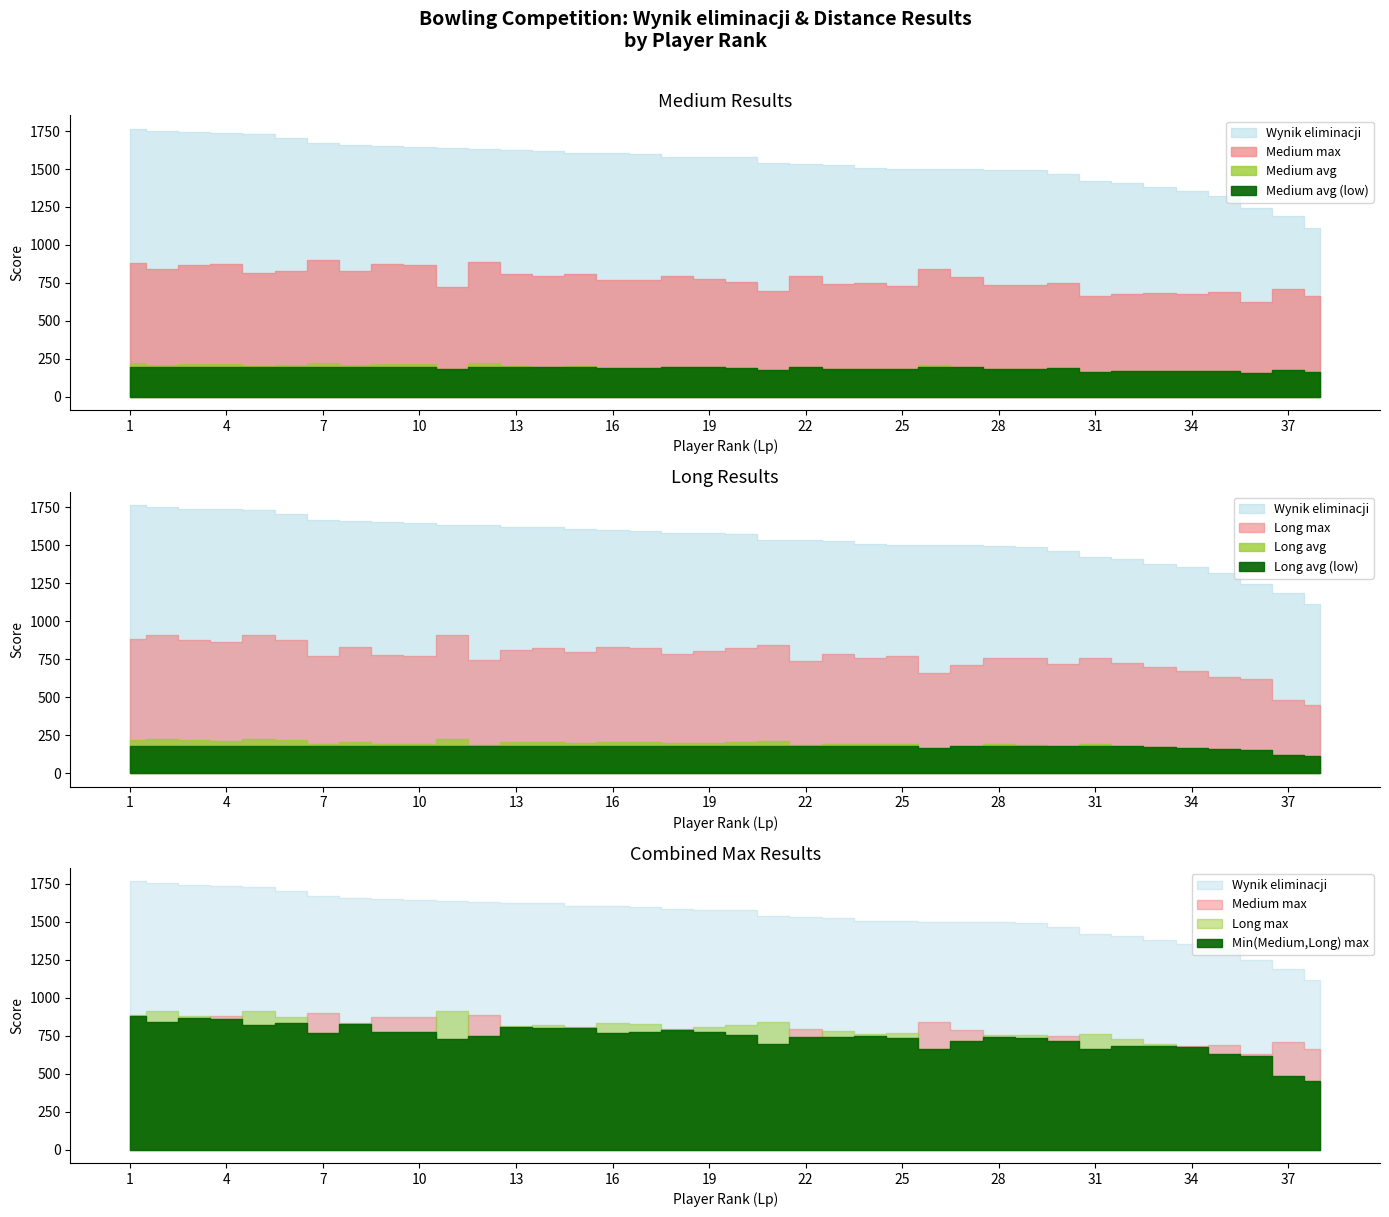

How many interior local peaks does the Medium avg series have?

13